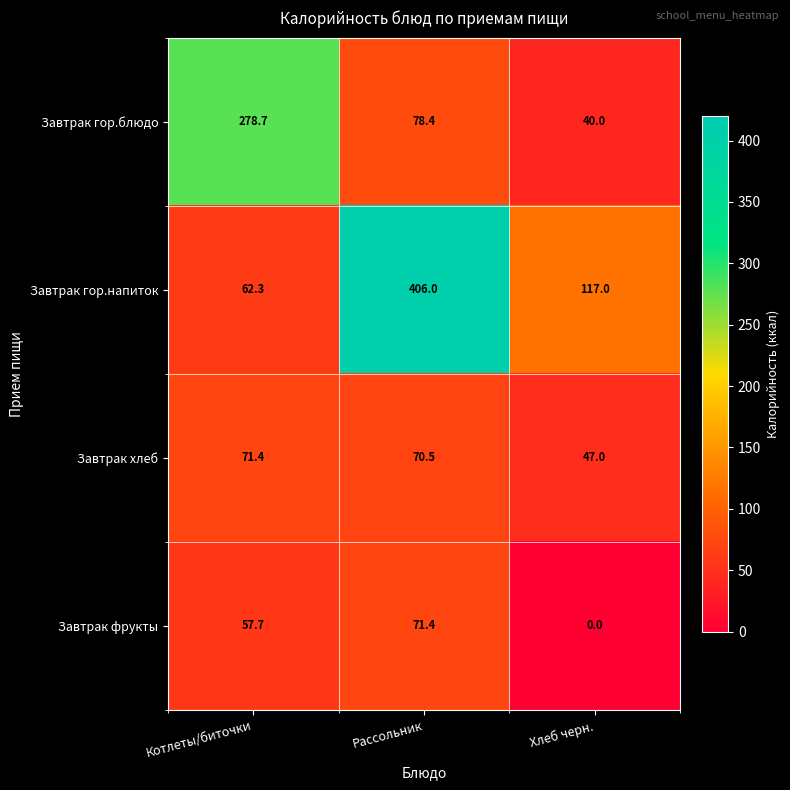

At how many categories does at least one series exceed 158?

2